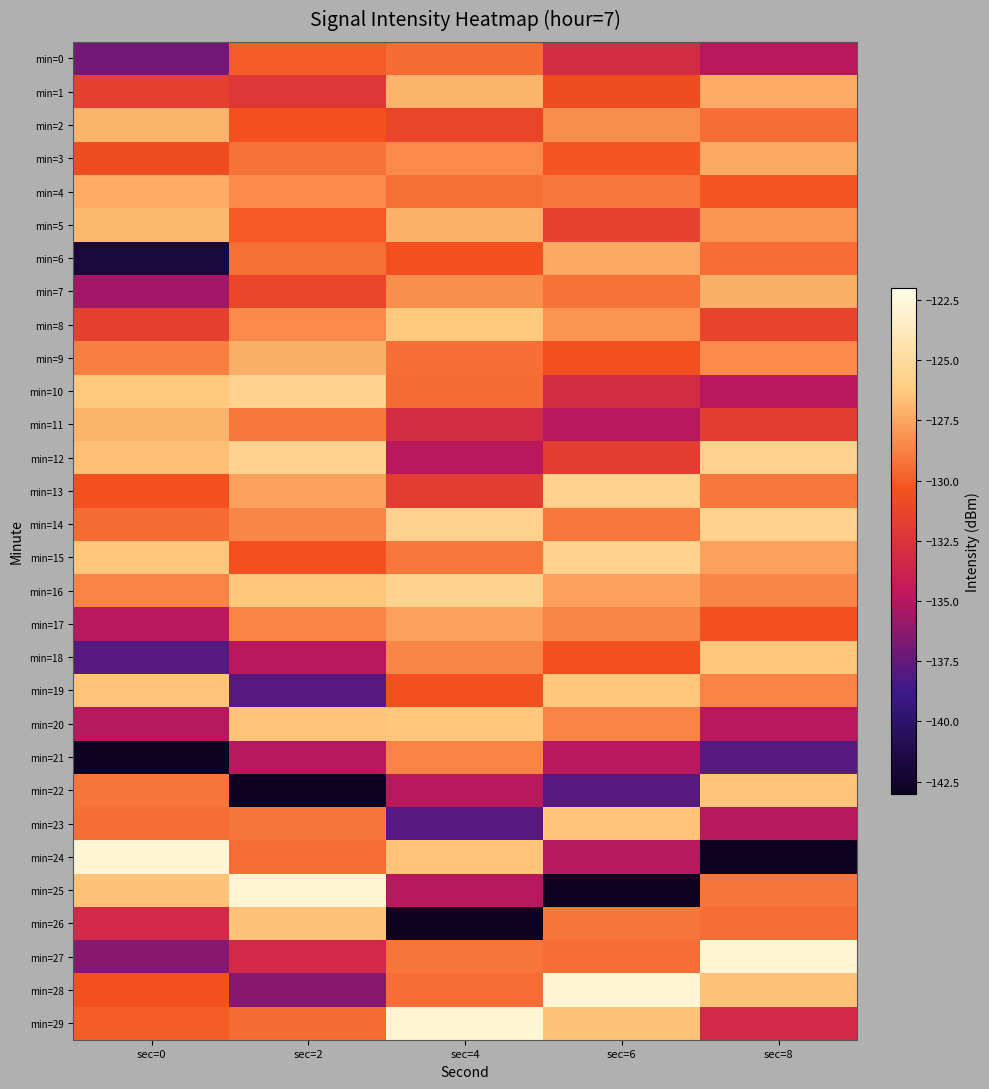

Reading right to left, what are all the values shown in this chart?

min=0: sec=8=-134.9	sec=6=-133.1	sec=4=-129.5	sec=2=-130.0	sec=0=-137.0
min=1: sec=8=-127.3	sec=6=-130.7	sec=4=-127.0	sec=2=-132.1	sec=0=-131.6
min=2: sec=8=-129.5	sec=6=-128.3	sec=4=-131.2	sec=2=-130.5	sec=0=-127.0
min=3: sec=8=-127.3	sec=6=-130.2	sec=4=-128.5	sec=2=-129.2	sec=0=-130.7
min=4: sec=8=-130.2	sec=6=-129.1	sec=4=-129.3	sec=2=-128.5	sec=0=-127.3
min=5: sec=8=-128.1	sec=6=-131.5	sec=4=-127.1	sec=2=-130.1	sec=0=-126.9
min=6: sec=8=-129.5	sec=6=-127.3	sec=4=-130.5	sec=2=-129.3	sec=0=-141.9
min=7: sec=8=-127.2	sec=6=-129.2	sec=4=-128.2	sec=2=-131.2	sec=0=-135.6
min=8: sec=8=-131.3	sec=6=-128.1	sec=4=-126.3	sec=2=-128.5	sec=0=-131.7
min=9: sec=8=-128.5	sec=6=-130.5	sec=4=-129.5	sec=2=-127.2	sec=0=-128.9
min=10: sec=8=-134.9	sec=6=-133.1	sec=4=-129.5	sec=2=-125.7	sec=0=-126.3
min=11: sec=8=-131.9	sec=6=-134.9	sec=4=-133.1	sec=2=-129.1	sec=0=-127.0
min=12: sec=8=-125.7	sec=6=-131.9	sec=4=-134.9	sec=2=-125.7	sec=0=-126.6
min=13: sec=8=-129.1	sec=6=-125.7	sec=4=-131.9	sec=2=-127.7	sec=0=-130.5
min=14: sec=8=-125.7	sec=6=-129.1	sec=4=-125.7	sec=2=-128.6	sec=0=-129.5
min=15: sec=8=-127.7	sec=6=-125.7	sec=4=-129.1	sec=2=-130.5	sec=0=-126.4
min=16: sec=8=-128.6	sec=6=-127.7	sec=4=-125.7	sec=2=-126.4	sec=0=-128.7
min=17: sec=8=-130.5	sec=6=-128.6	sec=4=-127.7	sec=2=-128.7	sec=0=-134.8
min=18: sec=8=-126.4	sec=6=-130.5	sec=4=-128.6	sec=2=-134.8	sec=0=-137.9
min=19: sec=8=-128.7	sec=6=-126.4	sec=4=-130.5	sec=2=-137.9	sec=0=-126.4
min=20: sec=8=-134.8	sec=6=-128.7	sec=4=-126.4	sec=2=-126.4	sec=0=-134.9
min=21: sec=8=-137.9	sec=6=-134.8	sec=4=-128.7	sec=2=-134.9	sec=0=-143.0
min=22: sec=8=-126.4	sec=6=-137.9	sec=4=-134.8	sec=2=-143.0	sec=0=-129.2
min=23: sec=8=-134.9	sec=6=-126.4	sec=4=-137.9	sec=2=-129.2	sec=0=-129.4
min=24: sec=8=-143.0	sec=6=-134.9	sec=4=-126.4	sec=2=-129.4	sec=0=-122.8
min=25: sec=8=-129.2	sec=6=-143.0	sec=4=-134.9	sec=2=-122.8	sec=0=-126.6
min=26: sec=8=-129.4	sec=6=-129.2	sec=4=-143.0	sec=2=-126.6	sec=0=-133.3
min=27: sec=8=-122.8	sec=6=-129.4	sec=4=-129.2	sec=2=-133.3	sec=0=-136.4
min=28: sec=8=-126.6	sec=6=-122.8	sec=4=-129.4	sec=2=-136.4	sec=0=-130.5
min=29: sec=8=-133.3	sec=6=-126.6	sec=4=-122.8	sec=2=-129.5	sec=0=-130.0